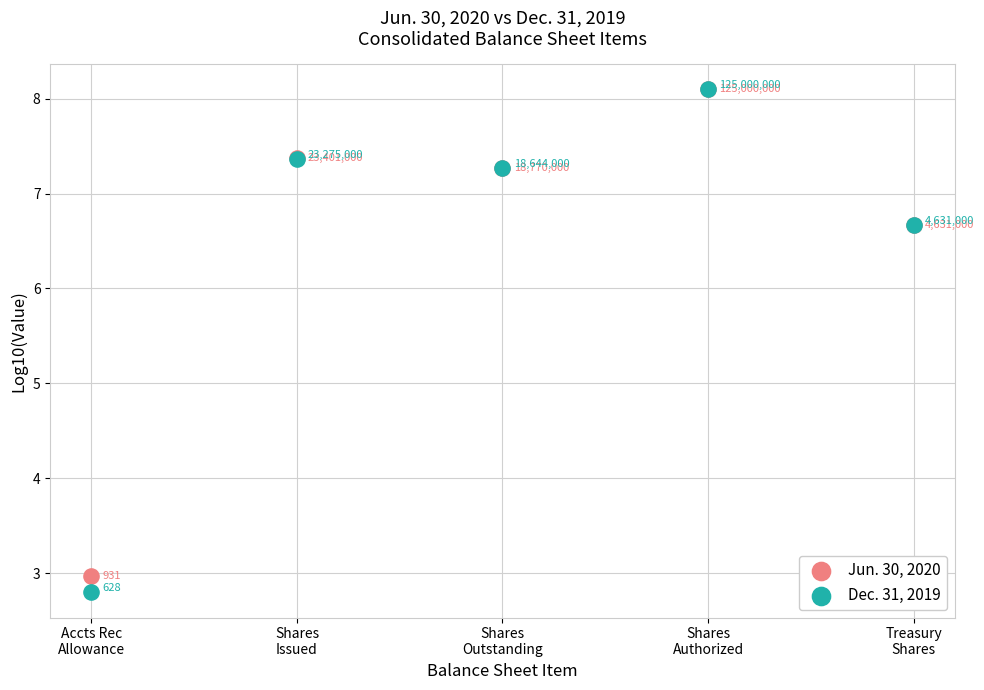

Across all series, what Y value is closest to 5?

6.7